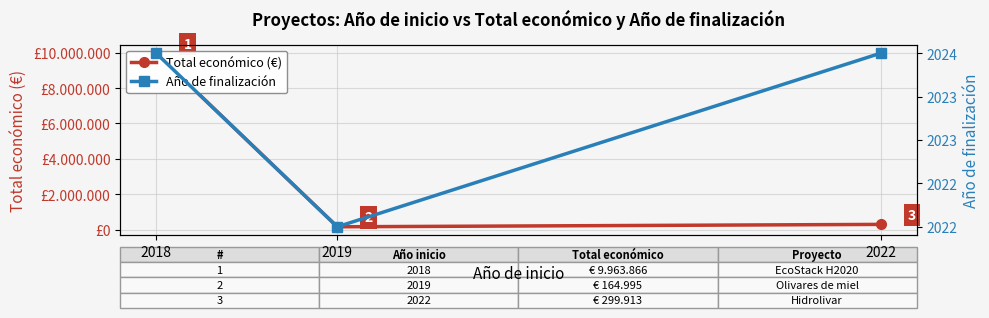

Which series has the largest total across all categories?

Total económico (€)